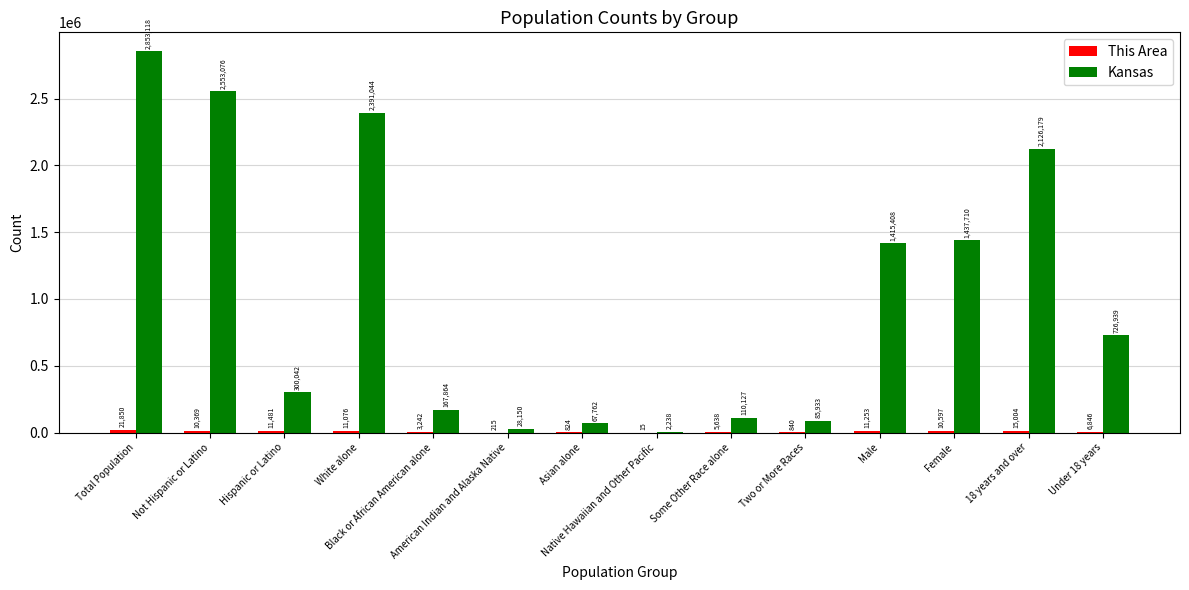

What is the maximum value for Kansas?

2853118